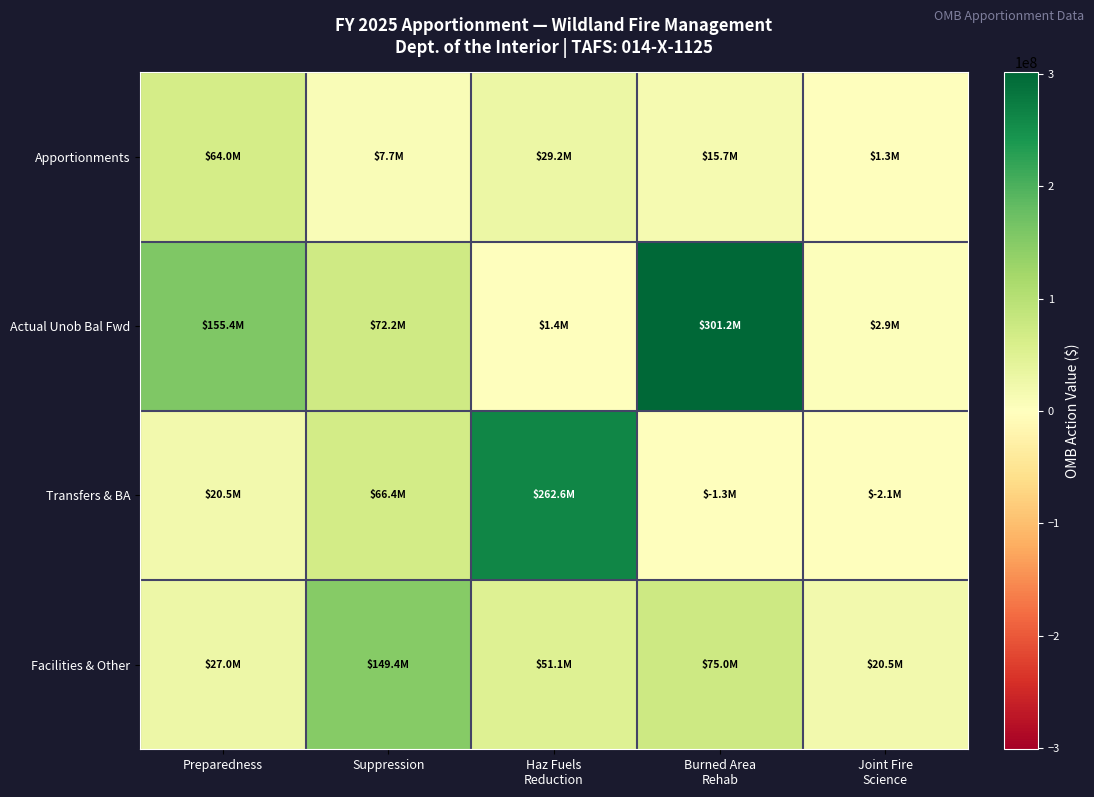

Reading right to left, extract all data points from this chart.

Apportionments: Joint Fire
Science=1264684	Burned Area
Rehab=15662005	Haz Fuels
Reduction=29182381	Suppression=7714953	Preparedness=64000358
Actual Unob Bal Fwd: Joint Fire
Science=2859166	Burned Area
Rehab=301187408	Haz Fuels
Reduction=1389991	Suppression=72168445	Preparedness=155446502
Transfers & BA: Joint Fire
Science=-2100000	Burned Area
Rehab=-1313000	Haz Fuels
Reduction=262600000	Suppression=66400000	Preparedness=20510500
Facilities & Other: Joint Fire
Science=20510500	Burned Area
Rehab=75000000	Haz Fuels
Reduction=51052467	Suppression=149418445	Preparedness=26969654